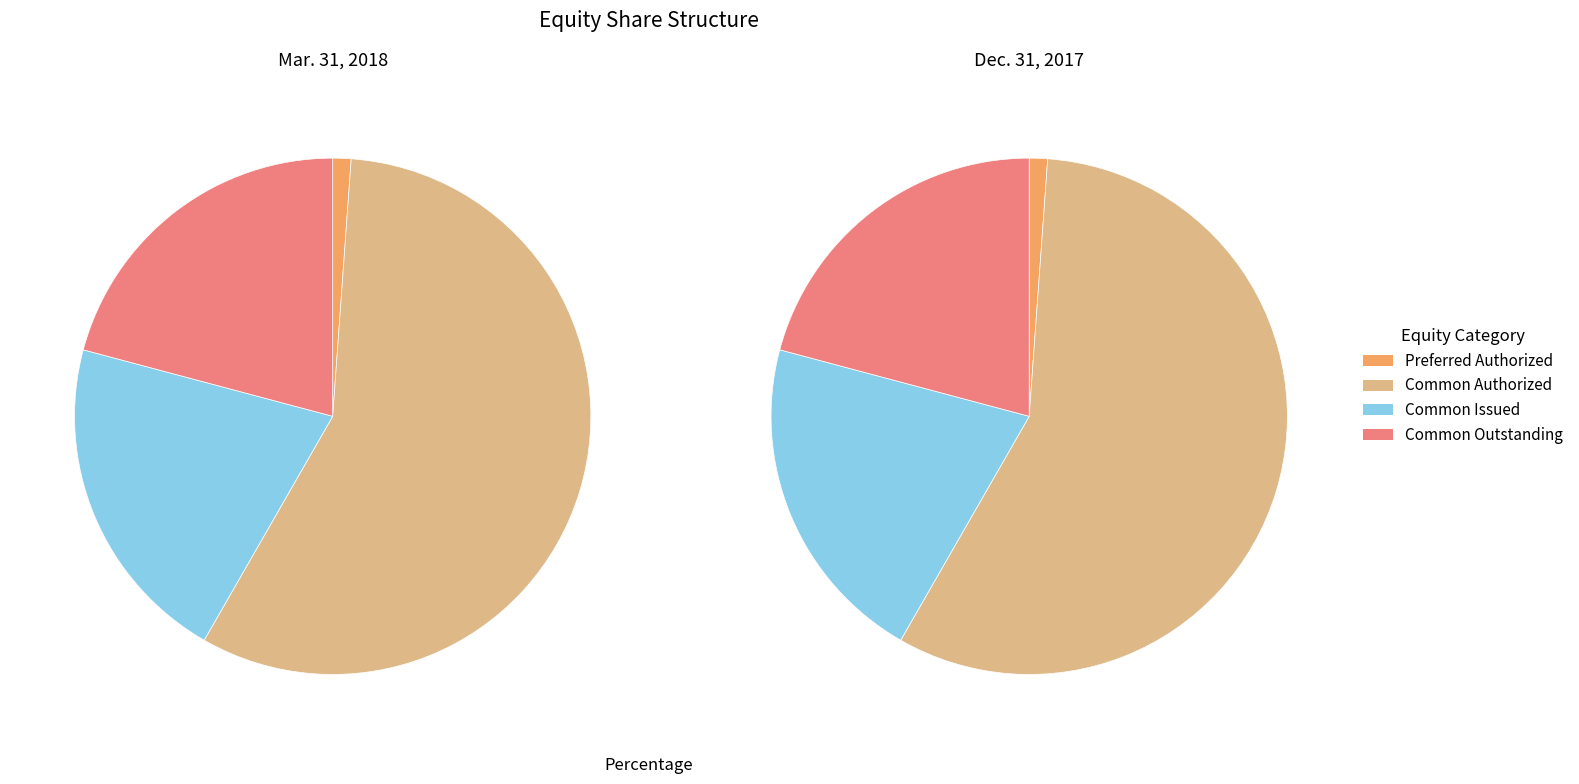

Is Common Authorized the majority of the pie?

Yes